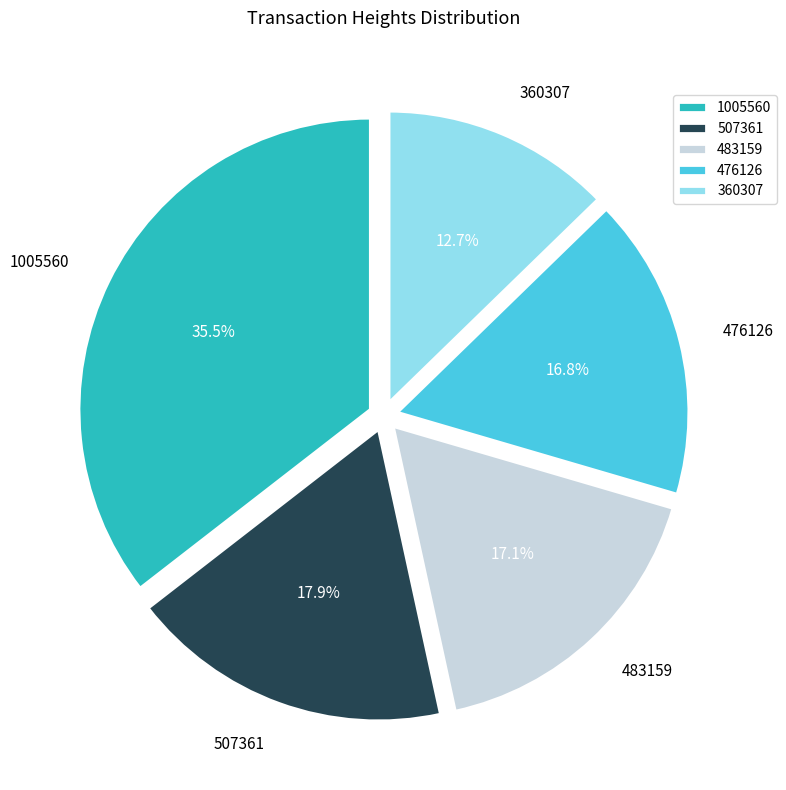

Is there a majority slice in this chart?

No